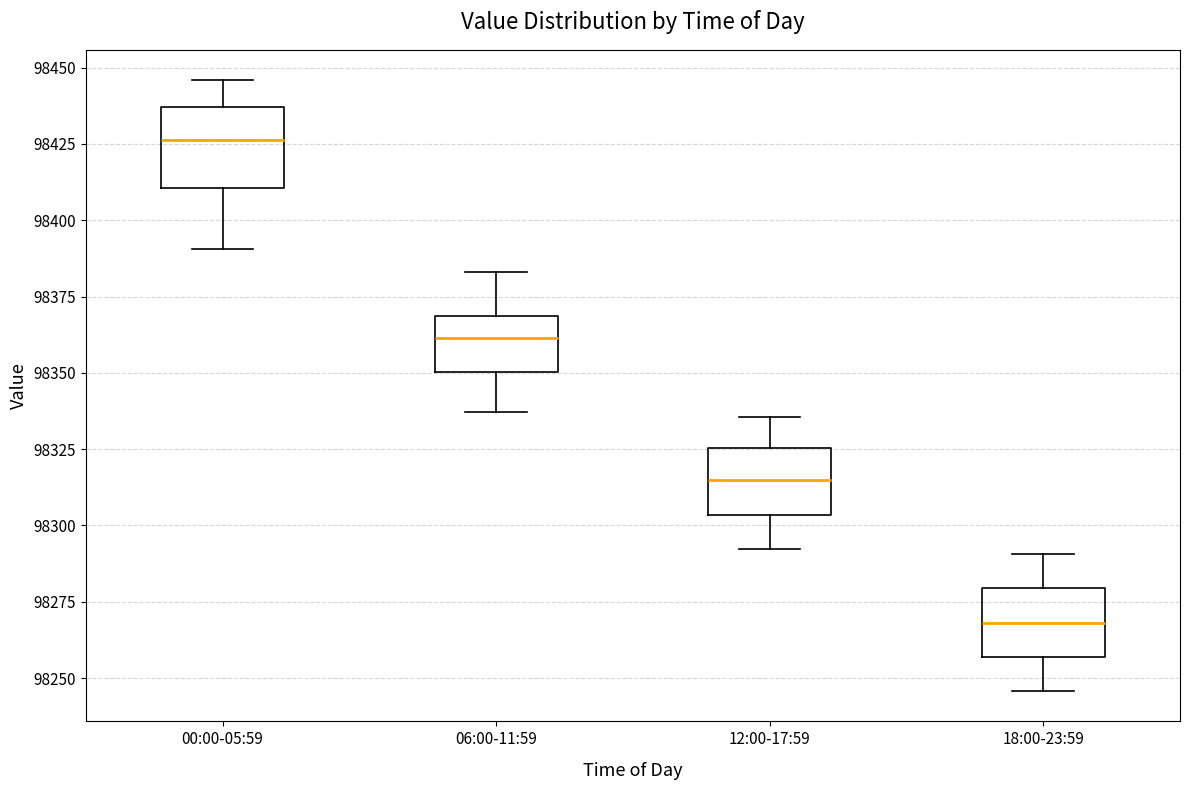

Reading left to right, transcribe this box plot: for each box, give where its median line is, the range the box spans, and where its two whiskers end, as read against the y-axis. The values are not printed on the chart, so give them approximately, as read against the axis.

00:00-05:59: median 98425, box 98410 to 98435, whiskers 98390 to 98445
06:00-11:59: median 98360, box 98350 to 98370, whiskers 98335 to 98385
12:00-17:59: median 98315, box 98305 to 98325, whiskers 98290 to 98335
18:00-23:59: median 98270, box 98255 to 98280, whiskers 98245 to 98290